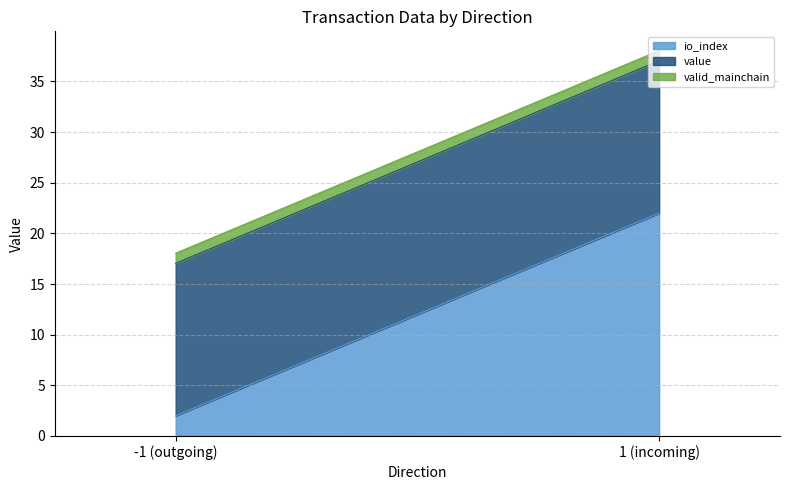

At -1, list the series in order from smallest to largest.

valid_mainchain, io_index, value